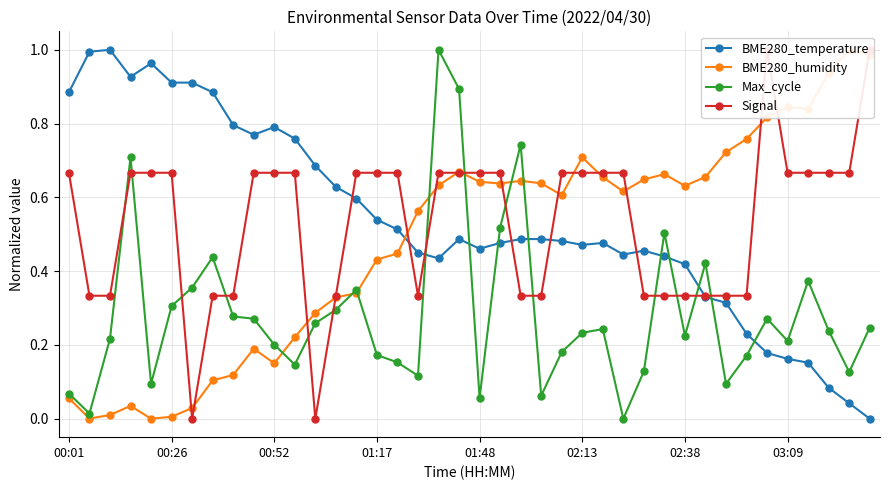

After their last crossing, which series has the higher values: BME280_temperature or Signal?

Signal